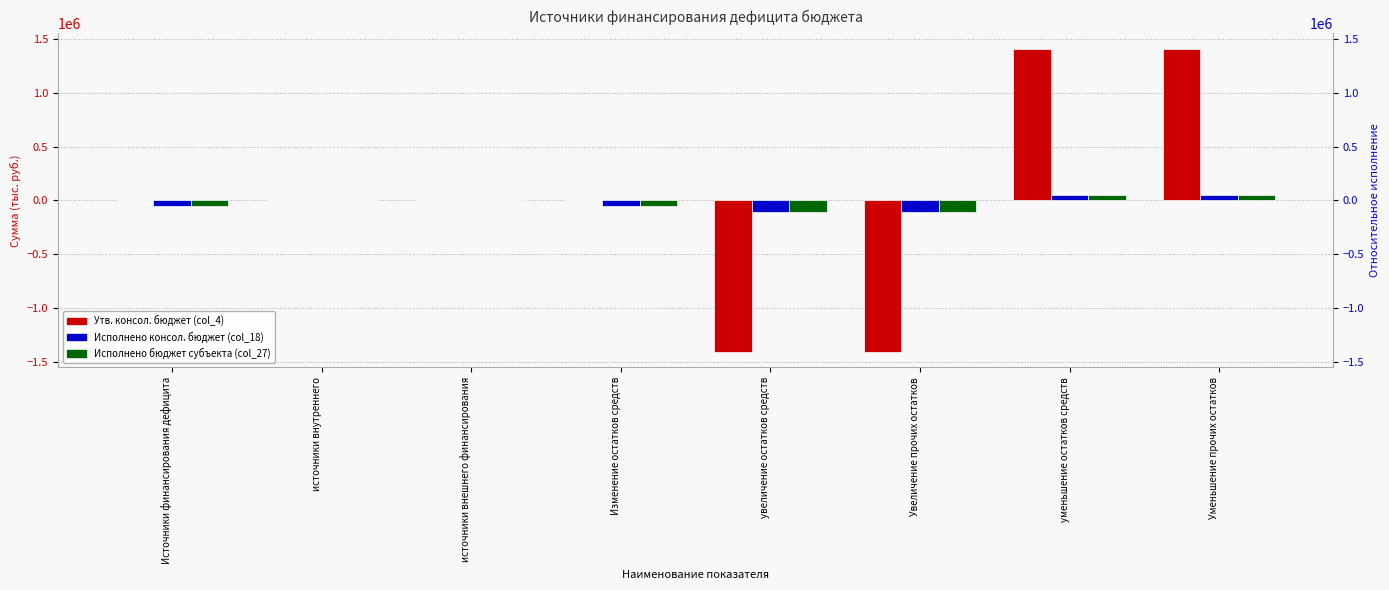

What is the label of the 2nd bar from the left?

источники внутреннего